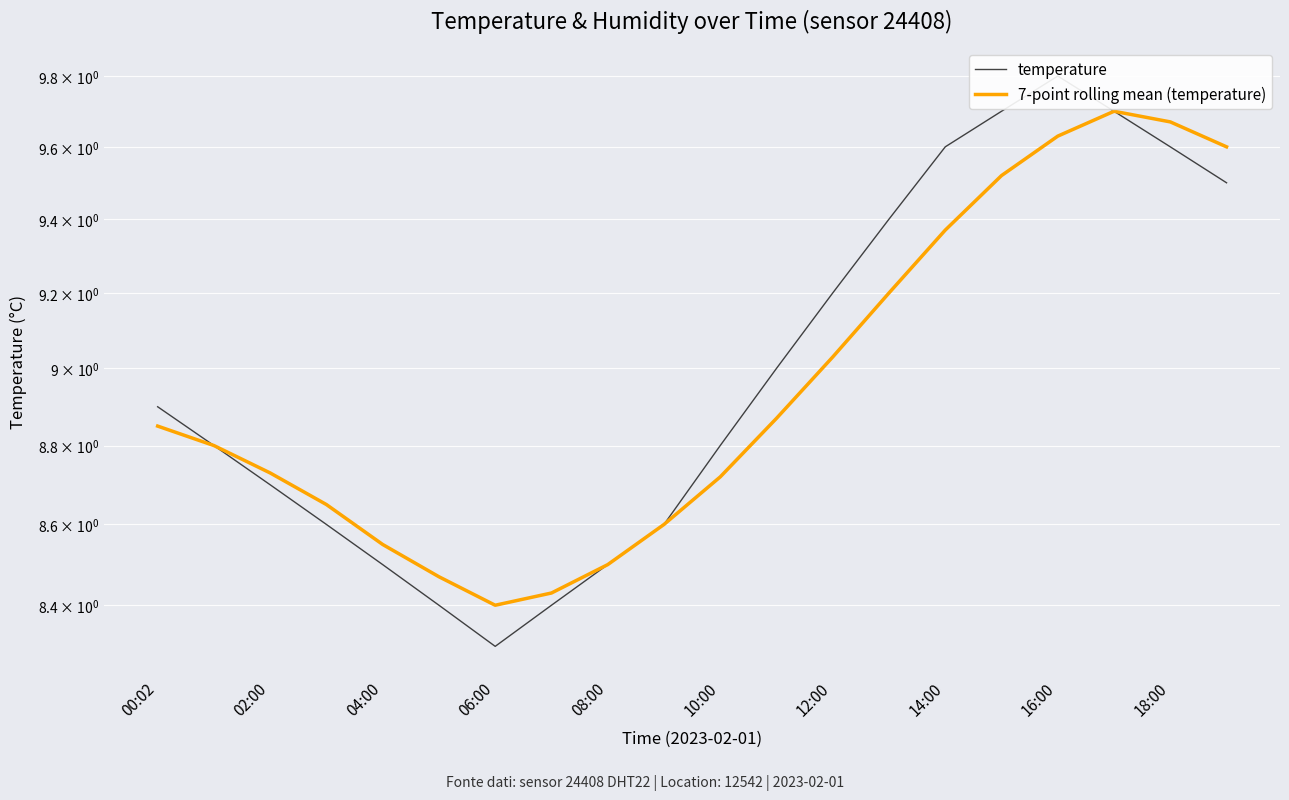

Is the value of temperature at 10 greater than the value of 7-point rolling mean (temperature) at 11?

No